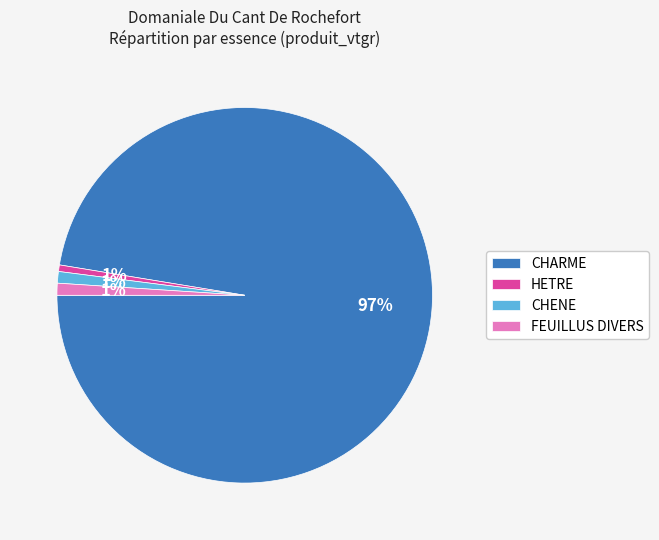

To the nearest percent, what portion does CHARME represent?

97%